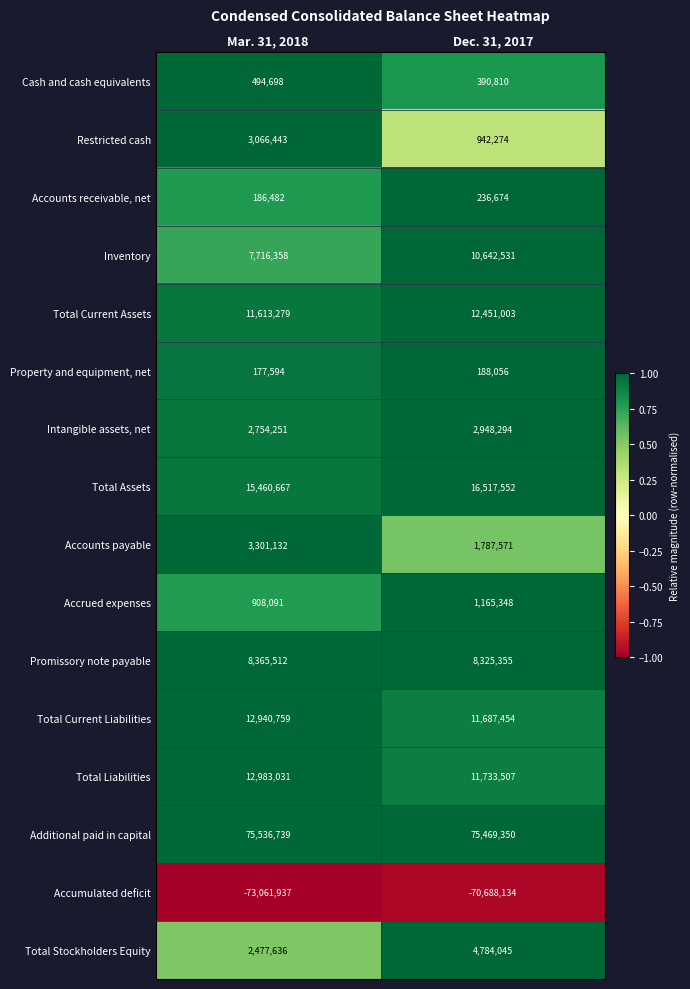

What is the sum of all Restricted cash values?

4008717